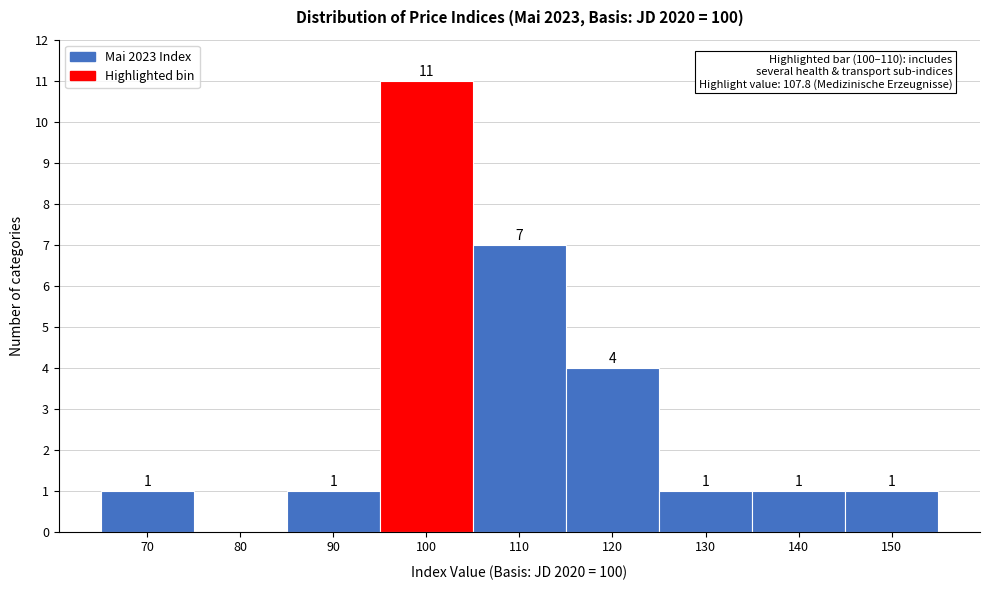

Reading left to right, transcribe all the data shown in this chart.

70=1	80=0	90=1	100=11	110=7	120=4	130=1	140=1	150=1